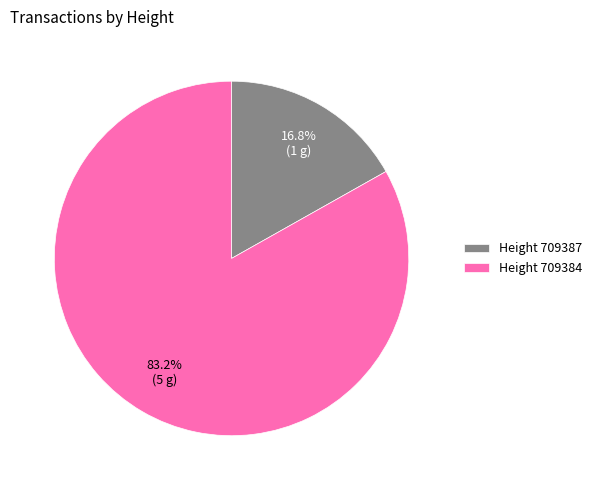

Is Height 709387 the majority of the pie?

No